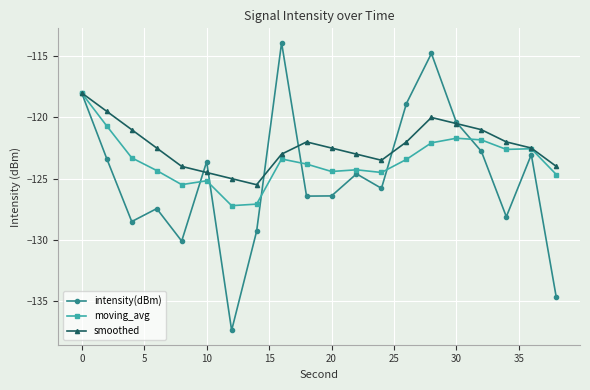

How many interior local valleys does the intensity(dBm) series have?

6